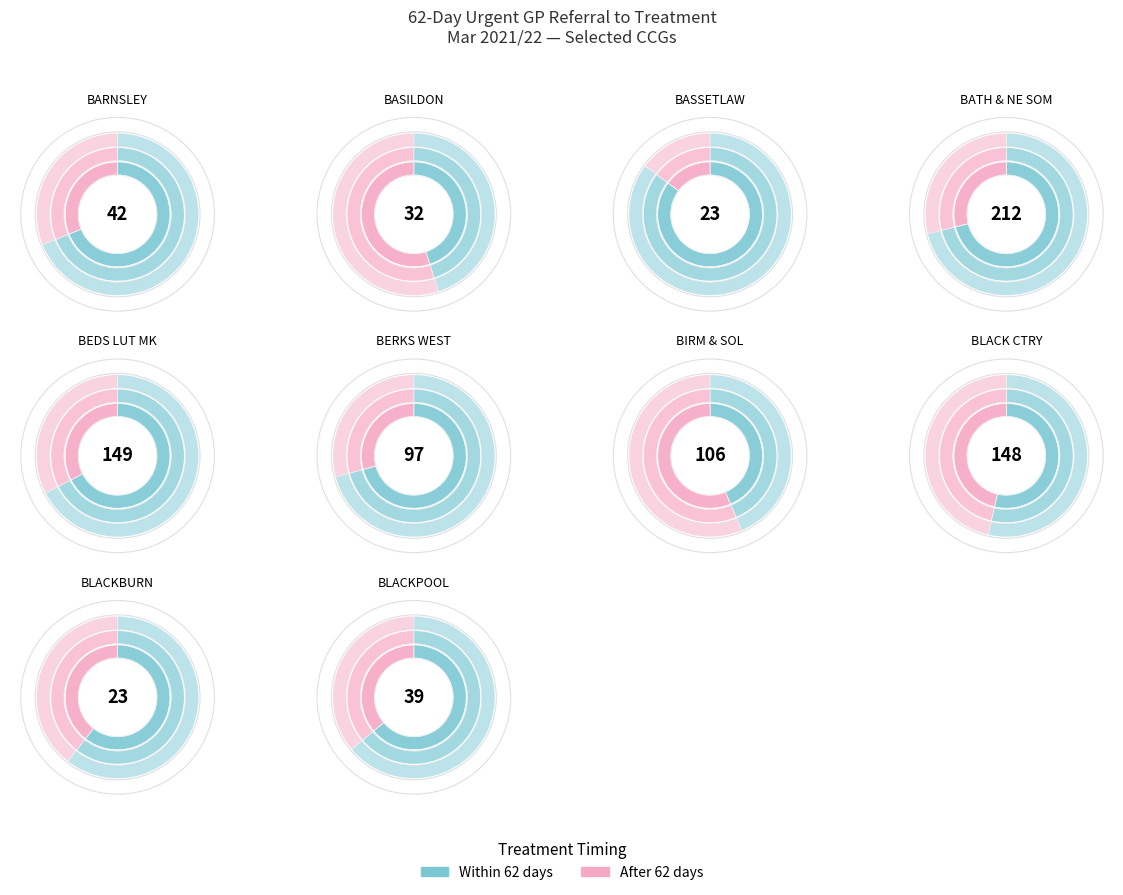

Is the sum of NHS BARNSLEY CCG and NHS BERKSHIRE WEST CCG greater than half?

No